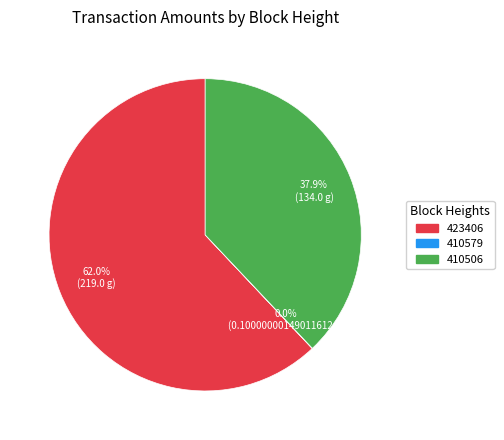

Which category has the biggest portion of the pie?

423406